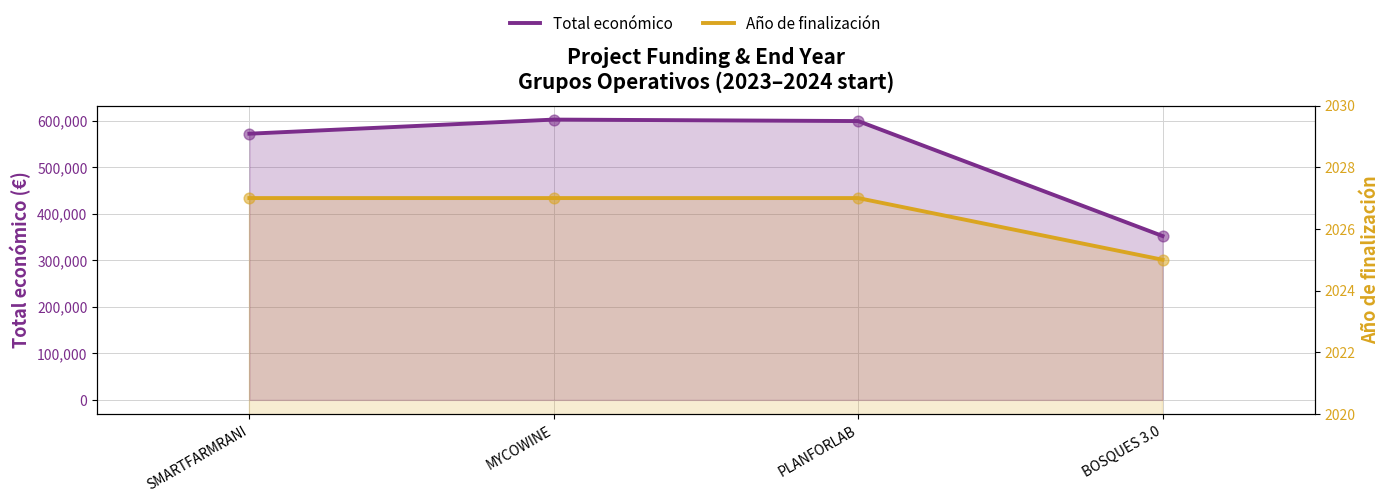

What are all the series names shown in the legend?

Total económico, Año de finalización